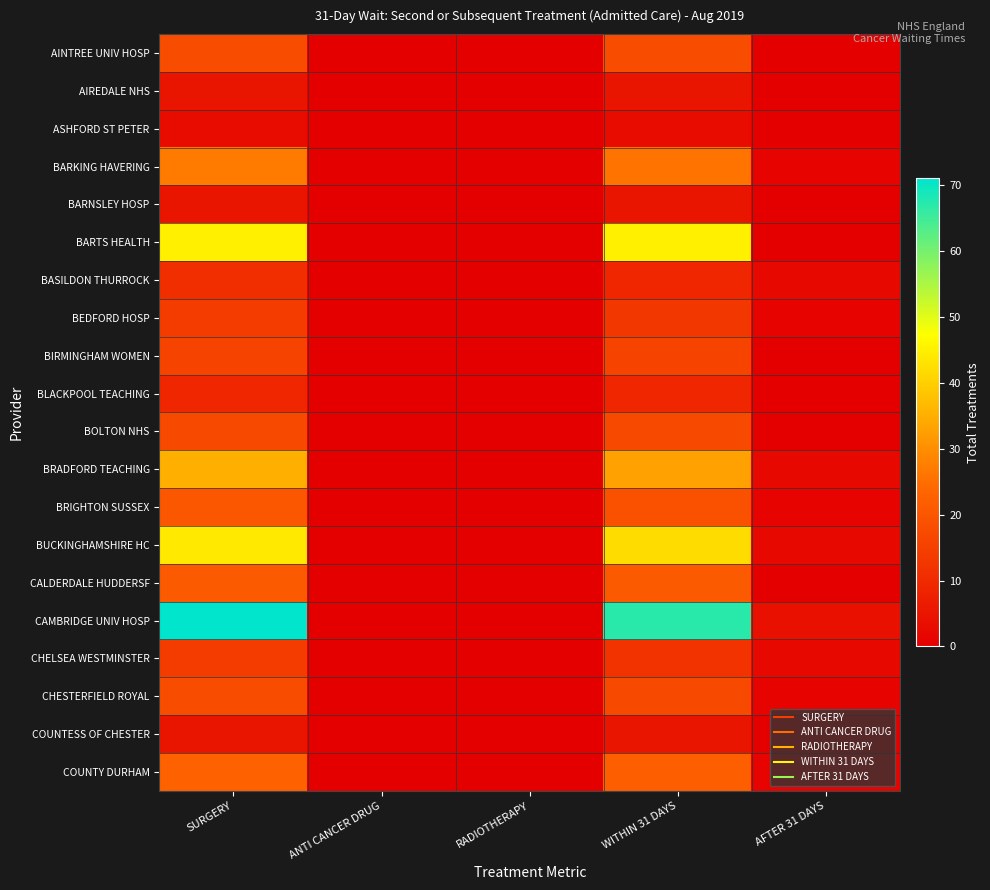

At which category is the sum across all series the highest?

SURGERY